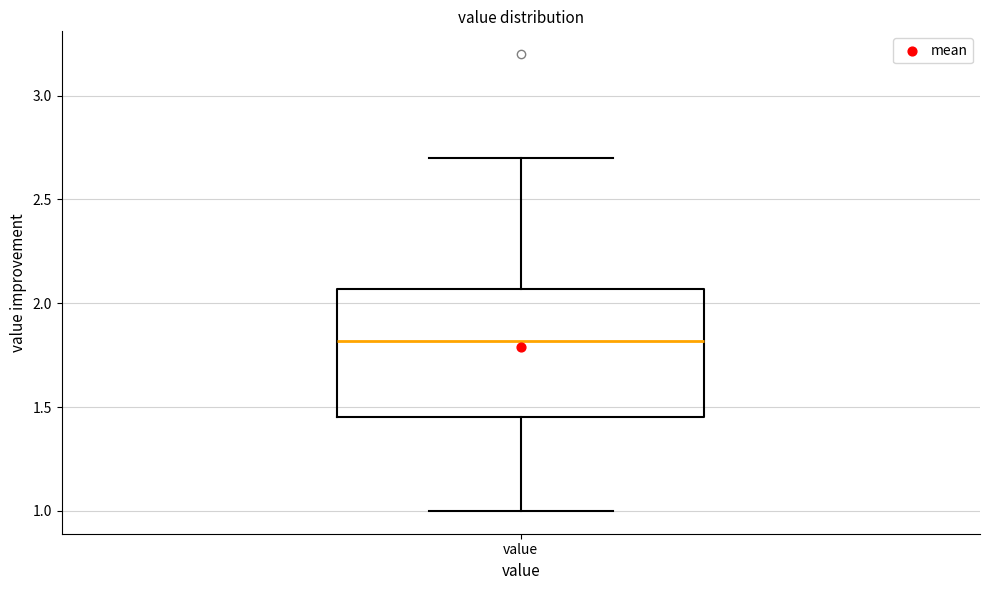

Read this box plot against the y-axis: the position of the median line, the range covered by the box, and the ends of both whiskers. The values are not printed on the chart, so give them approximately, as read against the axis.

median 1.80, box 1.45 to 2.05, whiskers 1.00 to 2.70